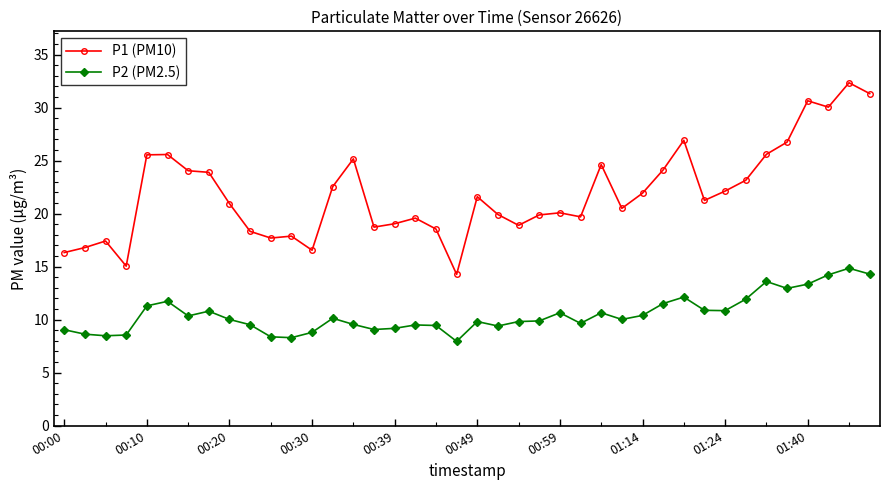

Which series has the largest total across all categories?

P1 (PM10)